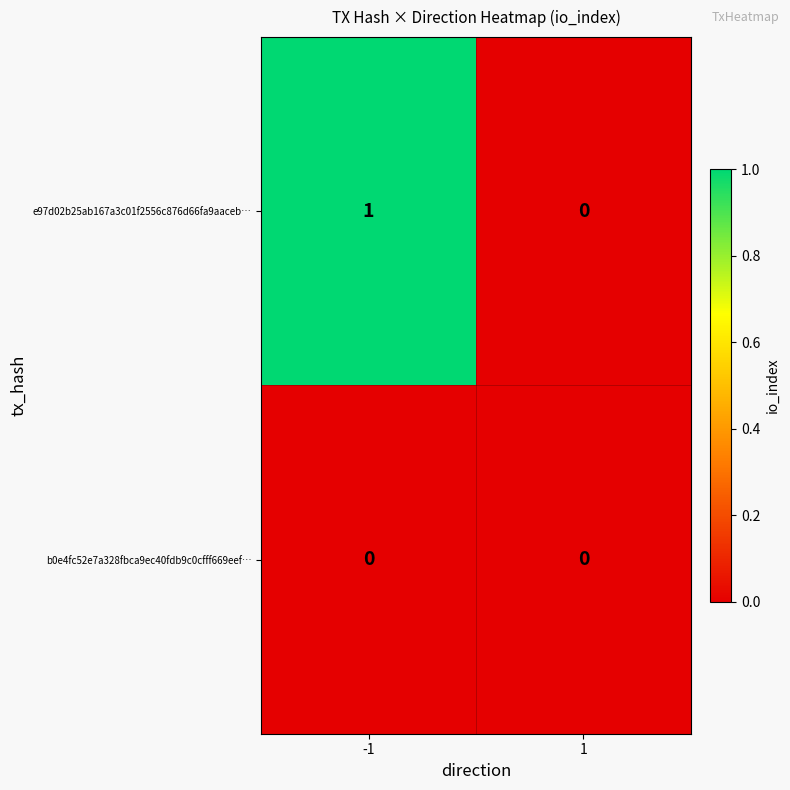

Reading right to left, transcribe all the data shown in this chart.

e97d02b25ab167a3c01f2556c876d66fa9aaceb…: 0	1
b0e4fc52e7a328fbca9ec40fdb9c0cfff669eef…: 0	0